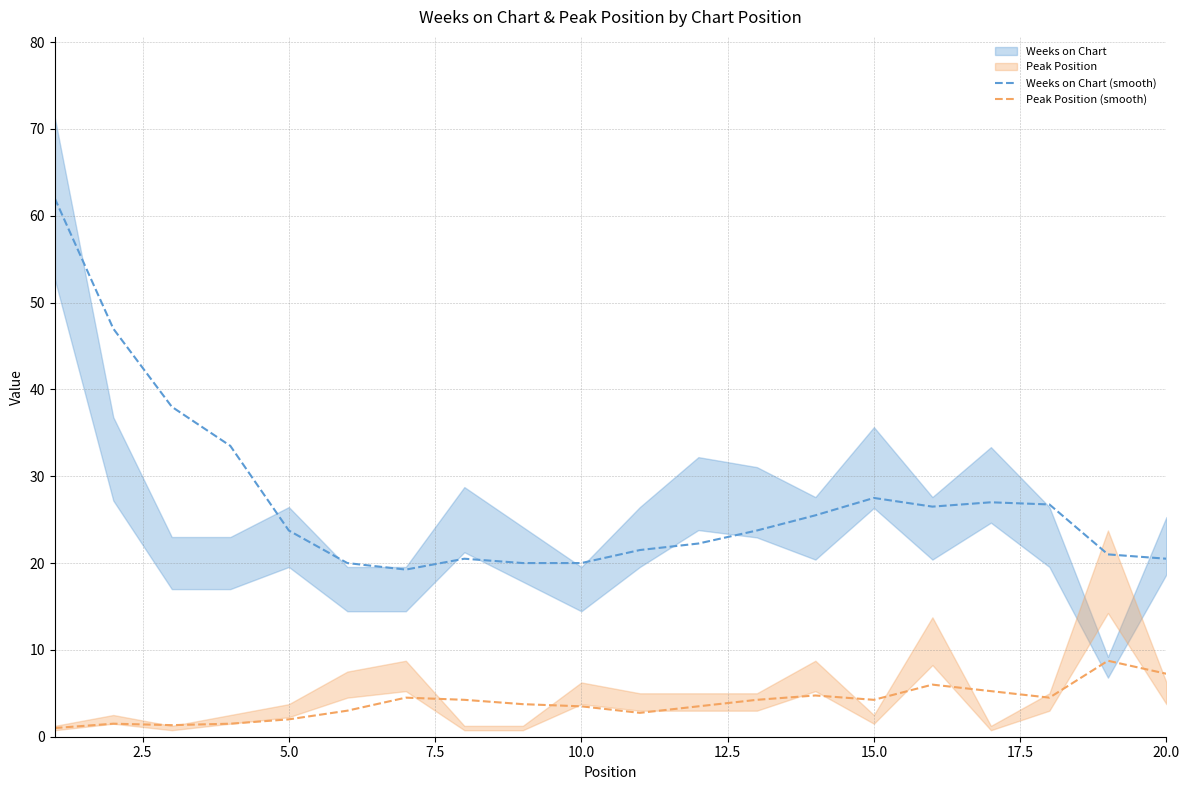

True or false: Peak Position (smooth) and Weeks on Chart (smooth) intersect in this chart.

False